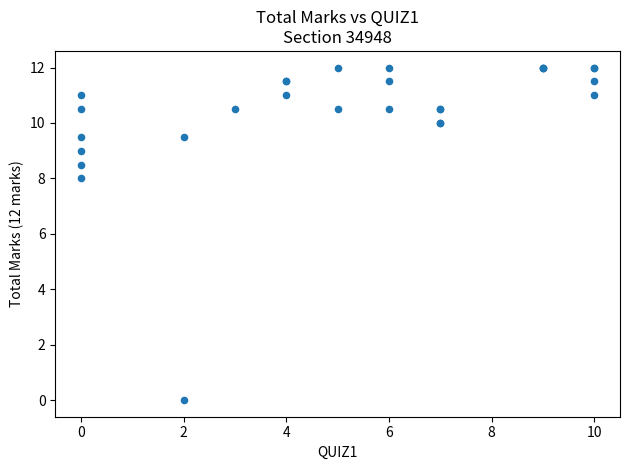

What Y value in the scatter plot is closest to 6?

8.0